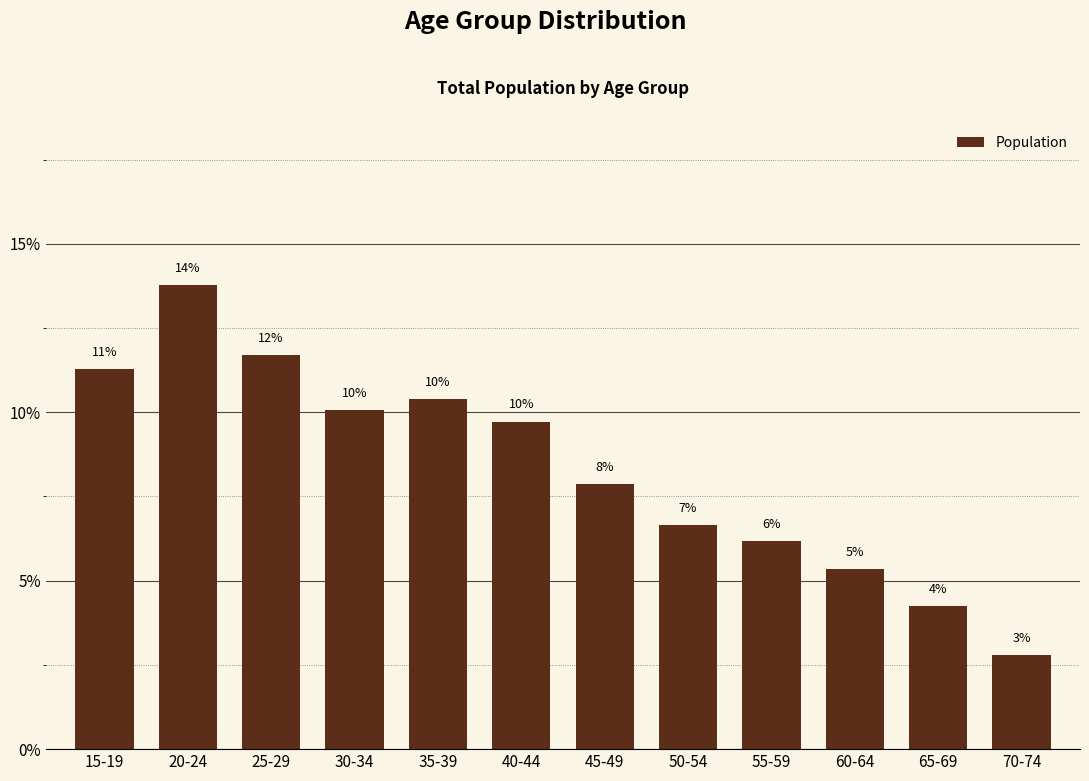

What is the sum of the values at 25-29 and 15-19?

23.0